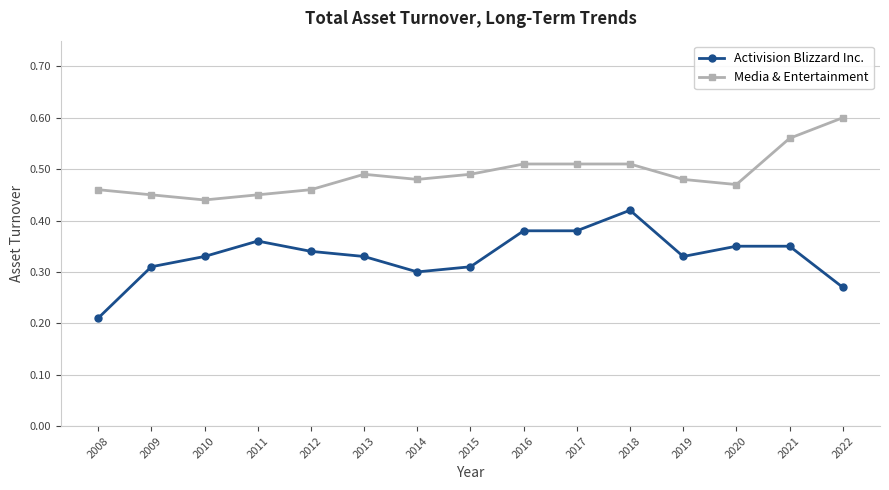

Count the Media & Entertainment values in the range 0 to 1.

15